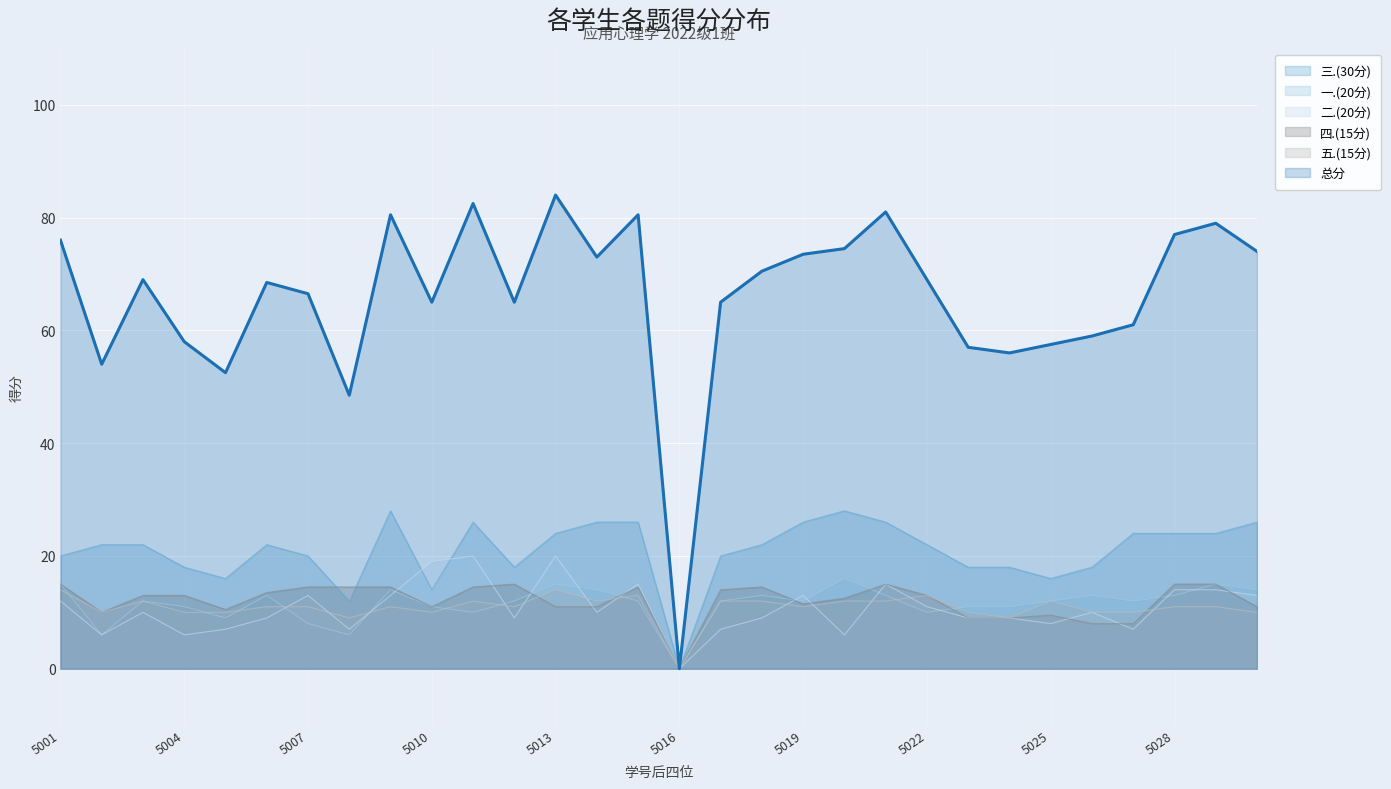

What is the difference between the 三.(30分) values at 2022165026 and 2022165002?

4.0